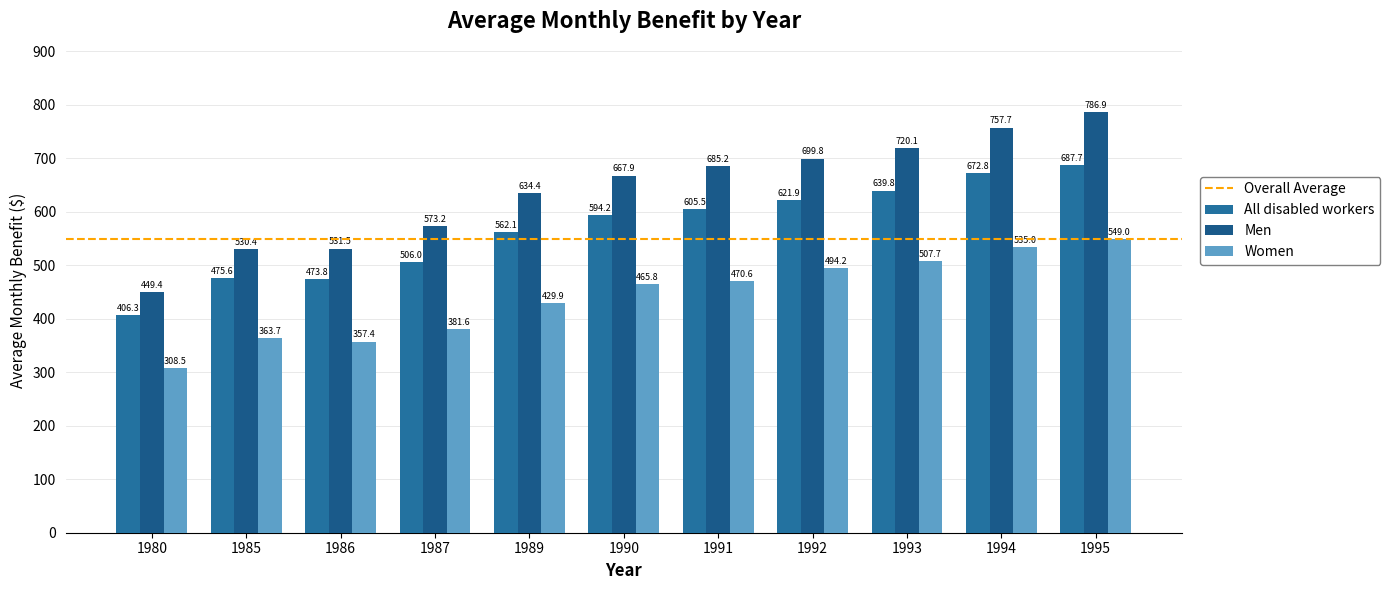

What is the sum of all All disabled workers values?

6245.7